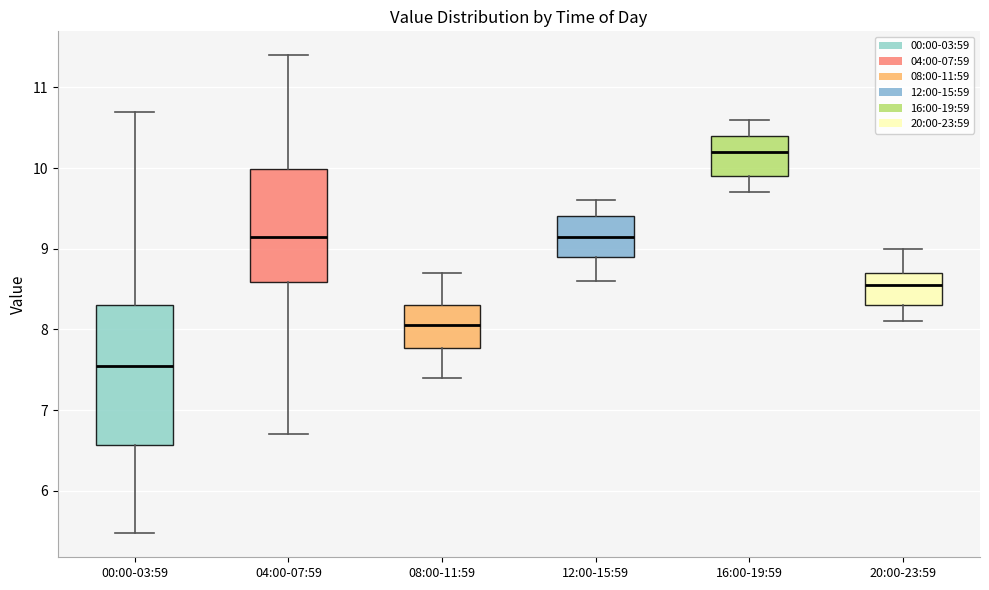

Which box's median line is the lowest?

00:00-03:59